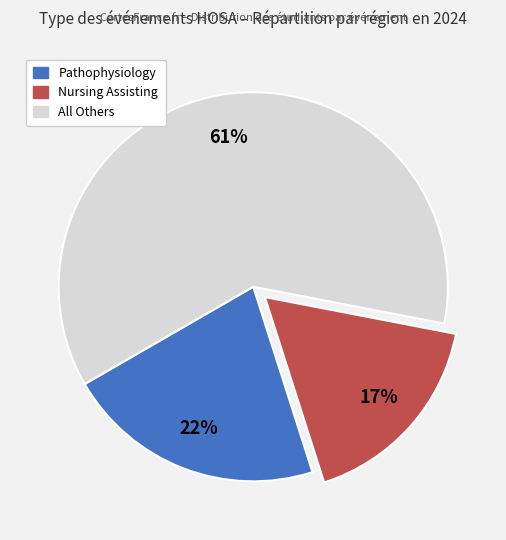

To the nearest percent, what is the average slice percentage?

33%